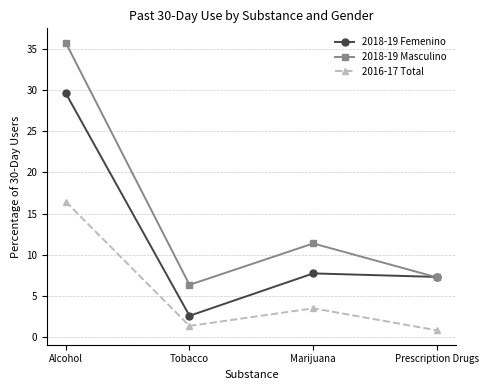

How many lines are shown in the chart?

3